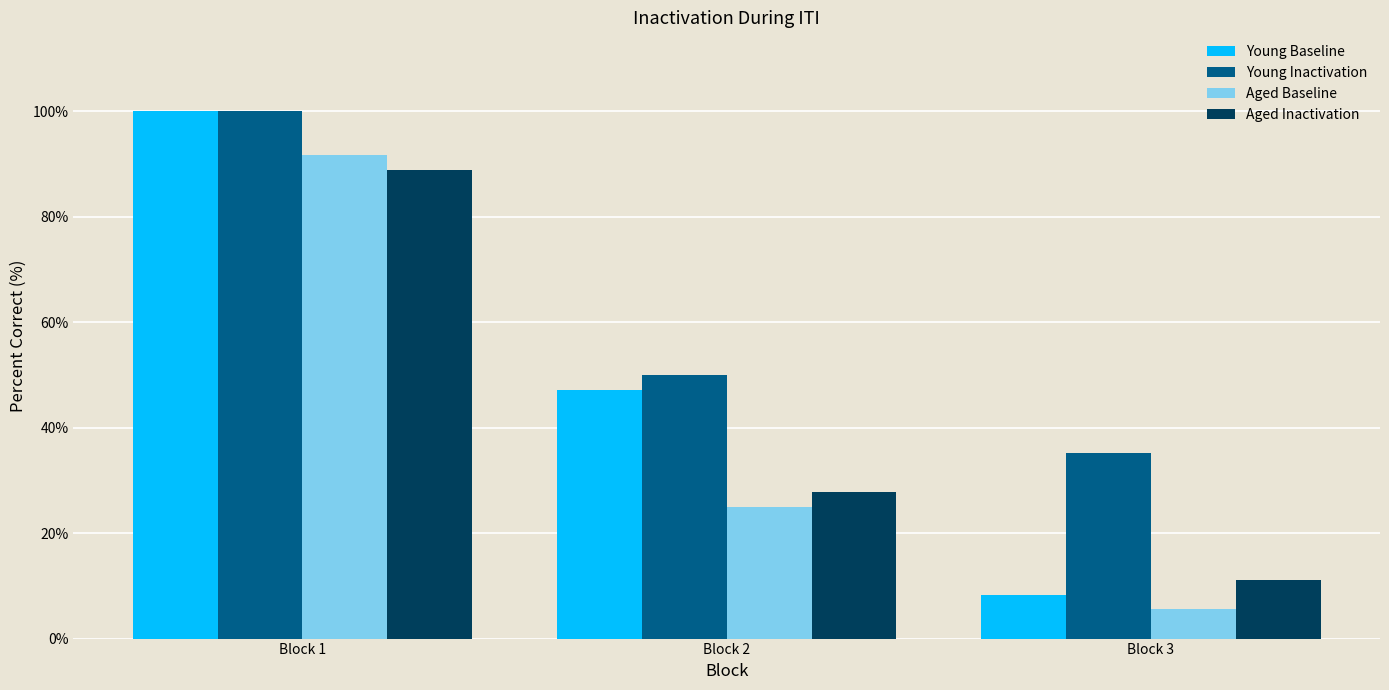

What is the maximum value for Young Inactivation?

100.0